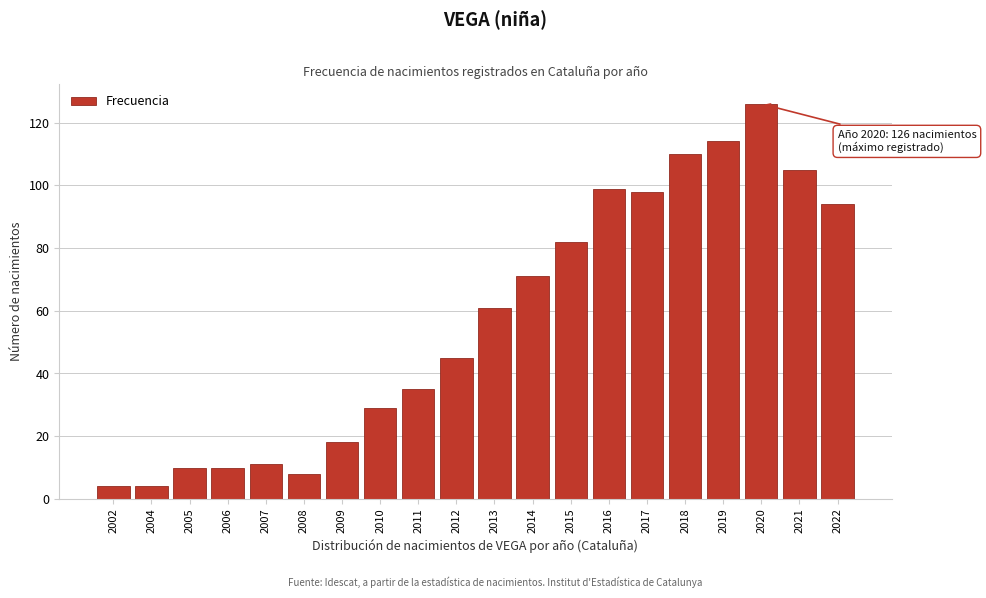

Reading left to right, transcribe all the data shown in this chart.

4	4	10	10	11	8	18	29	35	45	61	71	82	99	98	110	114	126	105	94